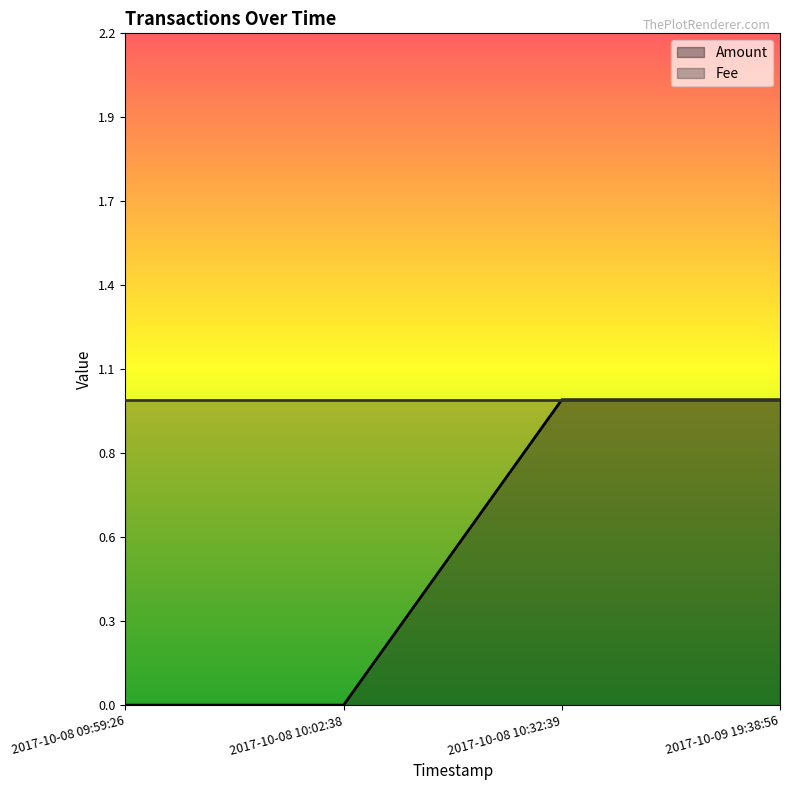

What is the maximum value shown in the chart?

1